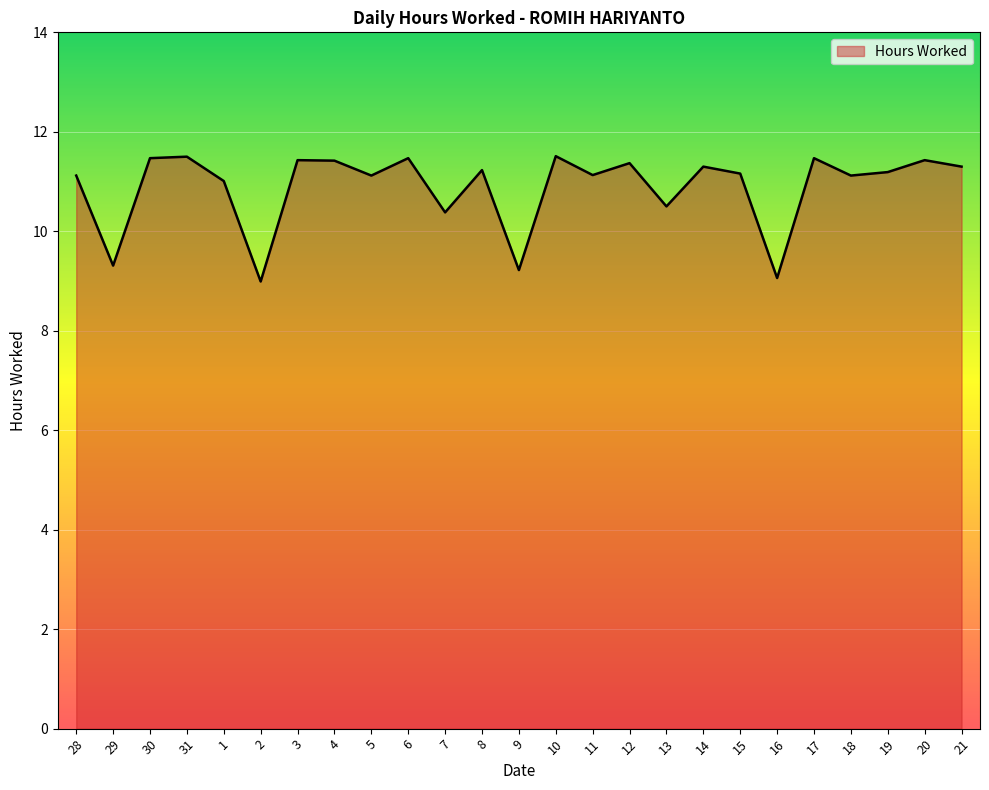

What is the difference between the values at 18 and 16?

2.1